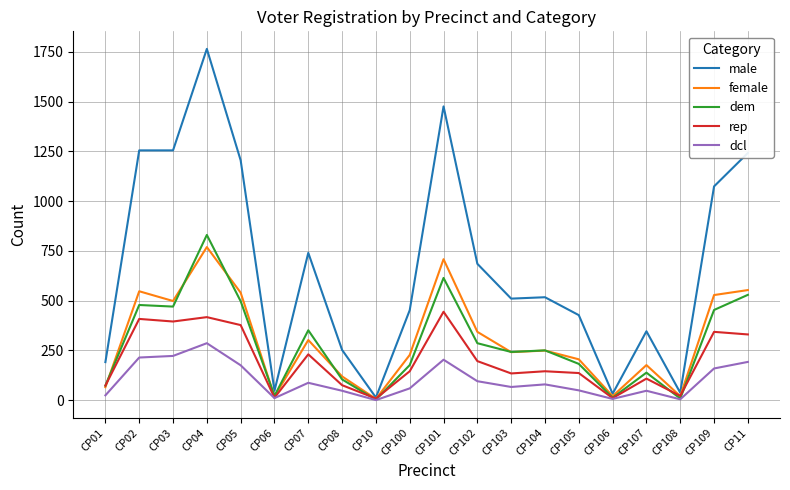

What is the total value across all series at CP03?

2840